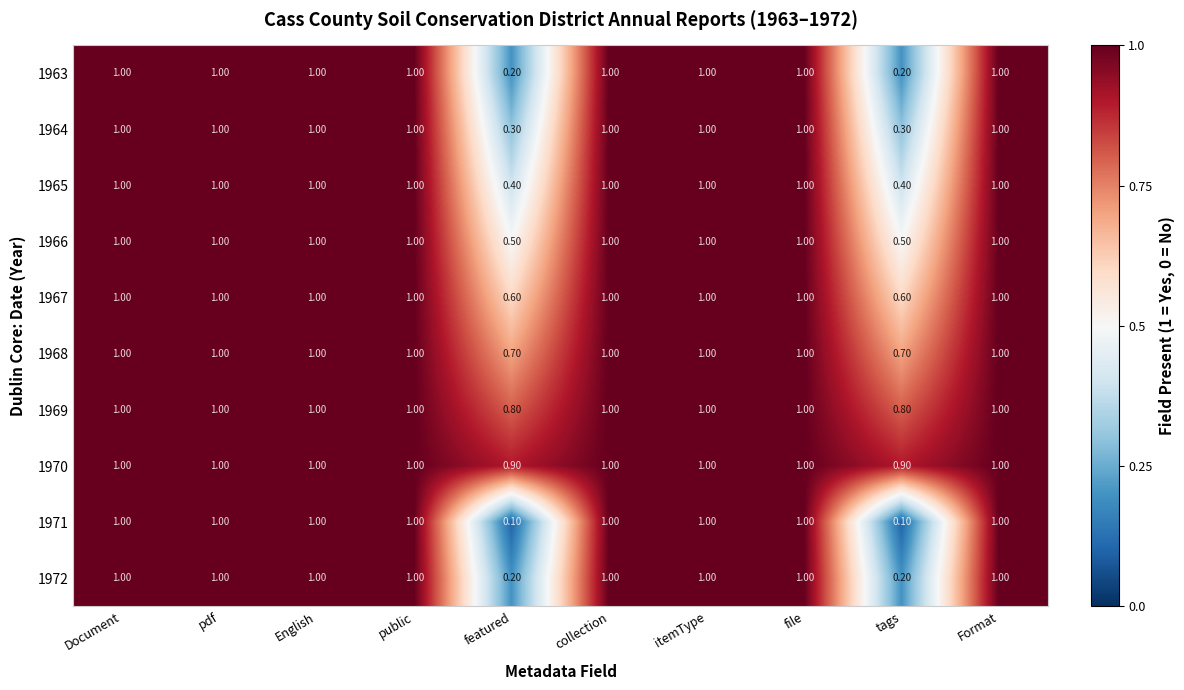

Which series has the largest range (max minus min)?

1971